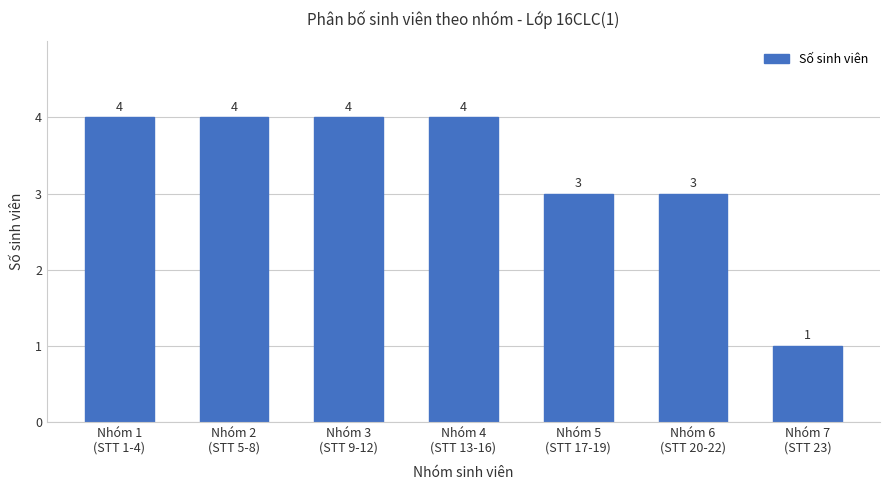

What is the value of the 1st bar from the left?

4